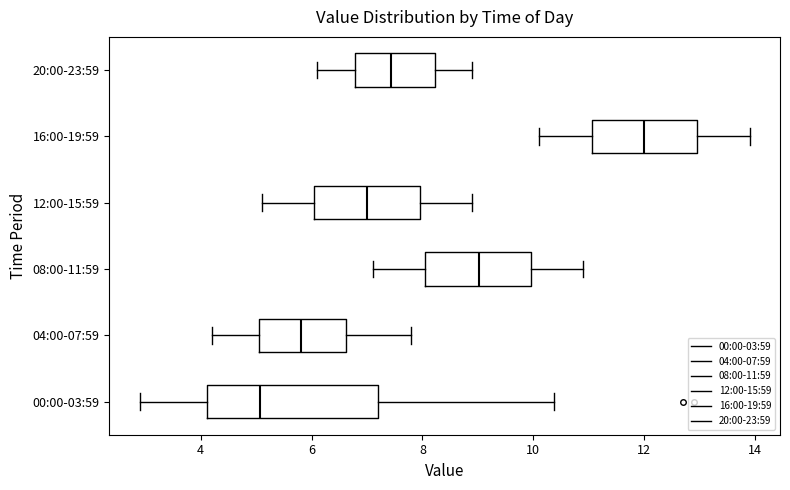

Where does the median line of the box for 20:00-23:59 sit on the x-axis? The values are not printed on the chart, so give them approximately, as read against the axis.

7.4